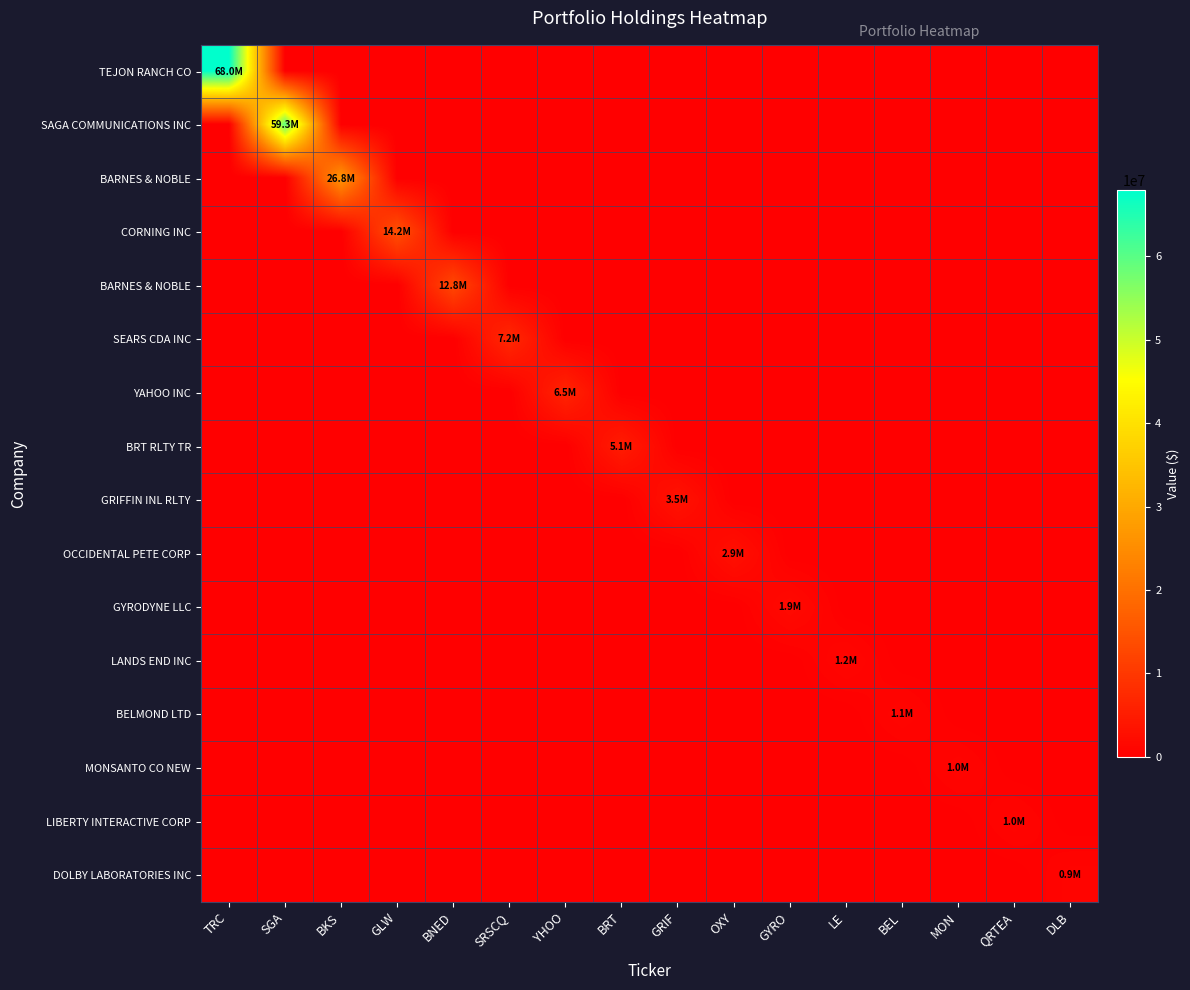

What is the total value across all series at QRTEA?

1001000